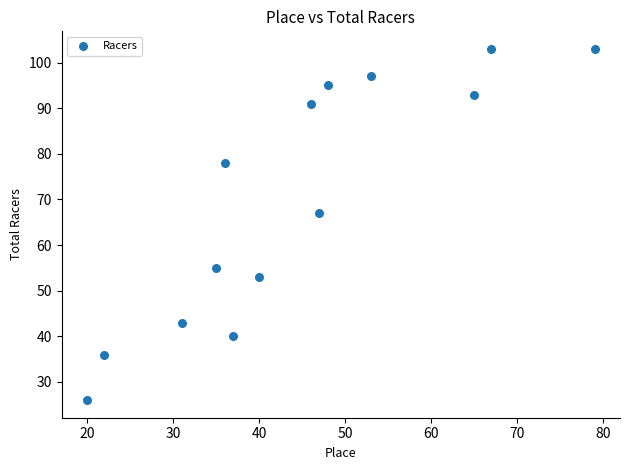

What Y value in the scatter plot is closest to 64?

67